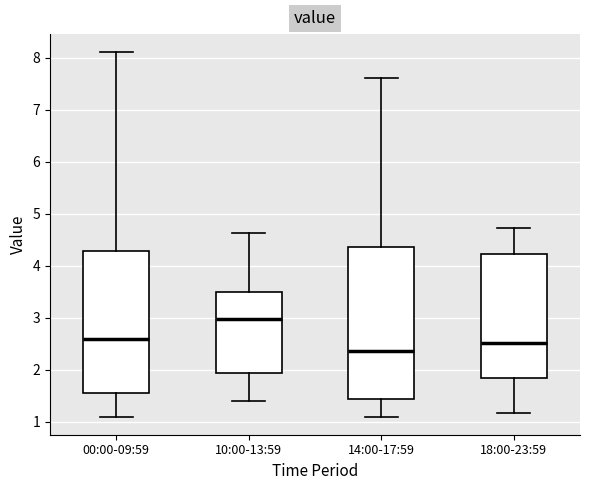

Reading left to right, transcribe this box plot: for each box, give where its median line is, the range the box spans, and where its two whiskers end, as read against the y-axis. The values are not printed on the chart, so give them approximately, as read against the axis.

00:00-09:59: median 2.6, box 1.6 to 4.3, whiskers 1.1 to 8.1
10:00-13:59: median 3.0, box 1.9 to 3.5, whiskers 1.4 to 4.6
14:00-17:59: median 2.4, box 1.4 to 4.4, whiskers 1.1 to 7.6
18:00-23:59: median 2.5, box 1.8 to 4.2, whiskers 1.2 to 4.7